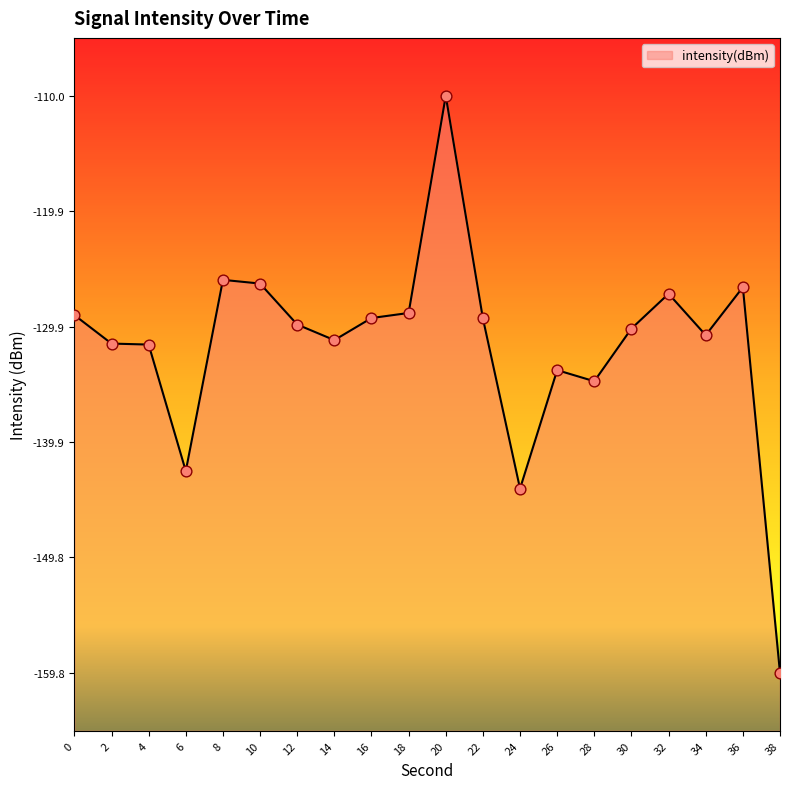

Between 12 and 6, which is larger?

12